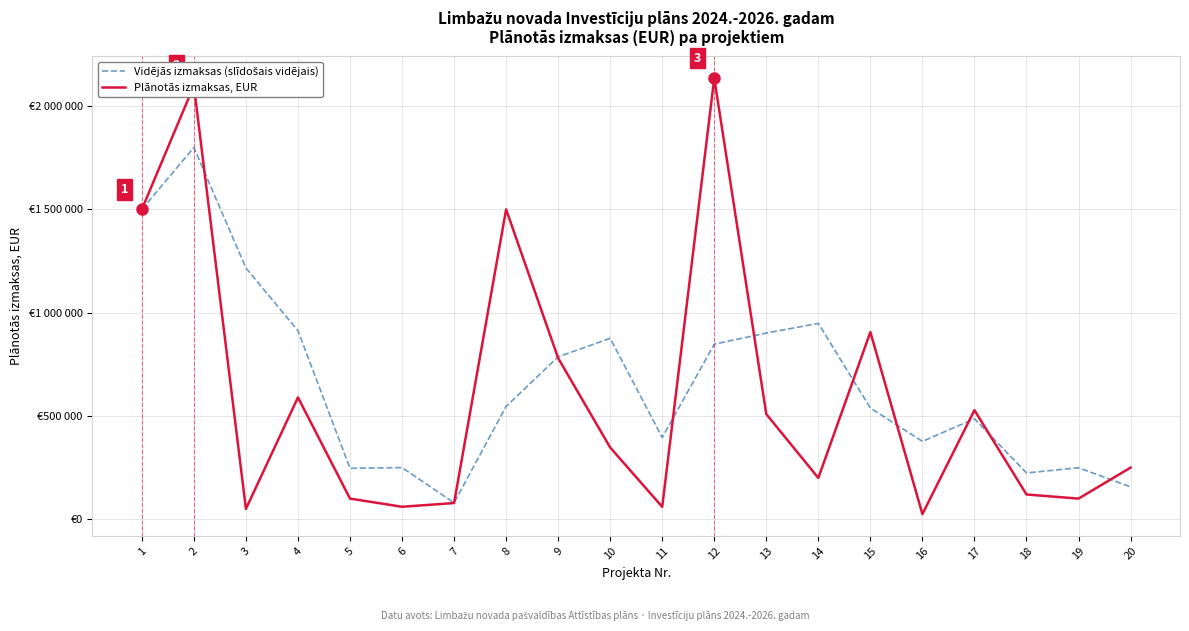

What is the highest value of the Plānotās izmaksas, EUR series?

2135205.1